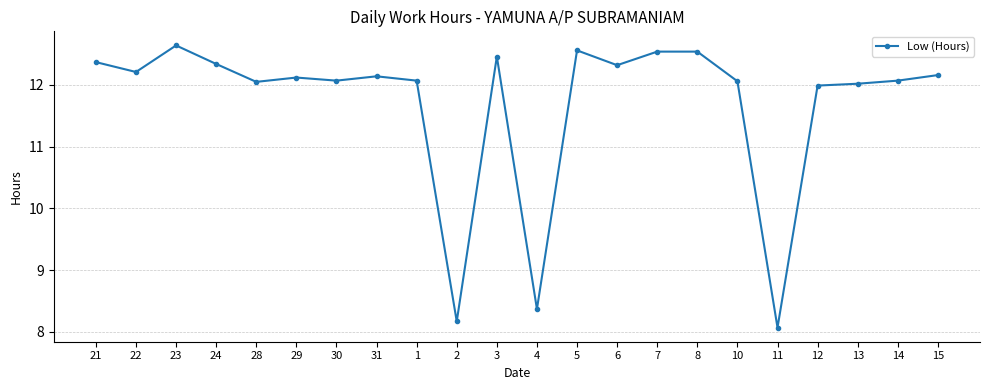

What is the approximate value at 7?

12.5